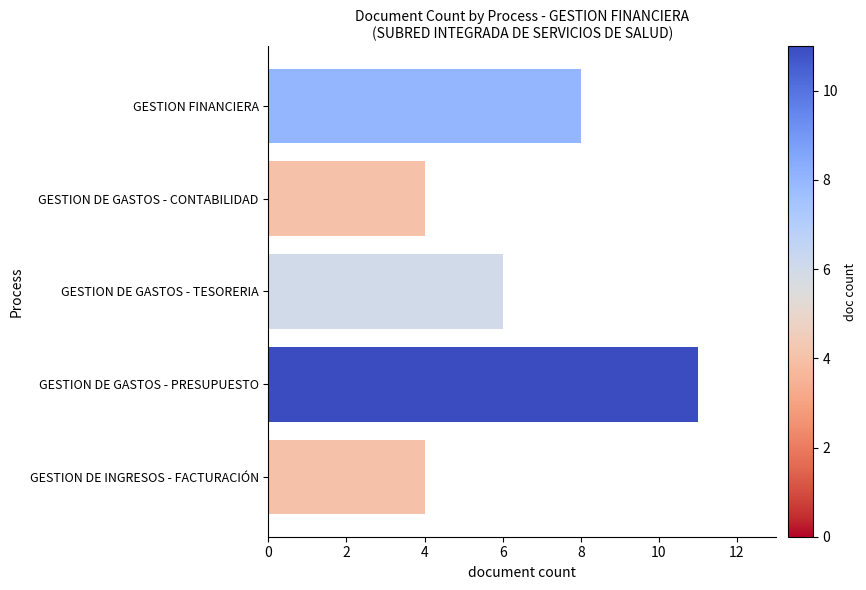

How many distinct data groups are displayed?

1